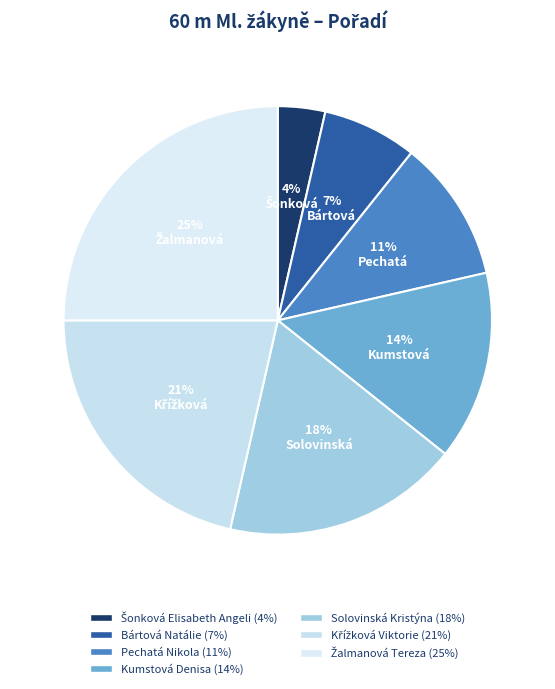

Between Žalmanová Tereza and Křížková Viktorie, which is larger?

Žalmanová Tereza